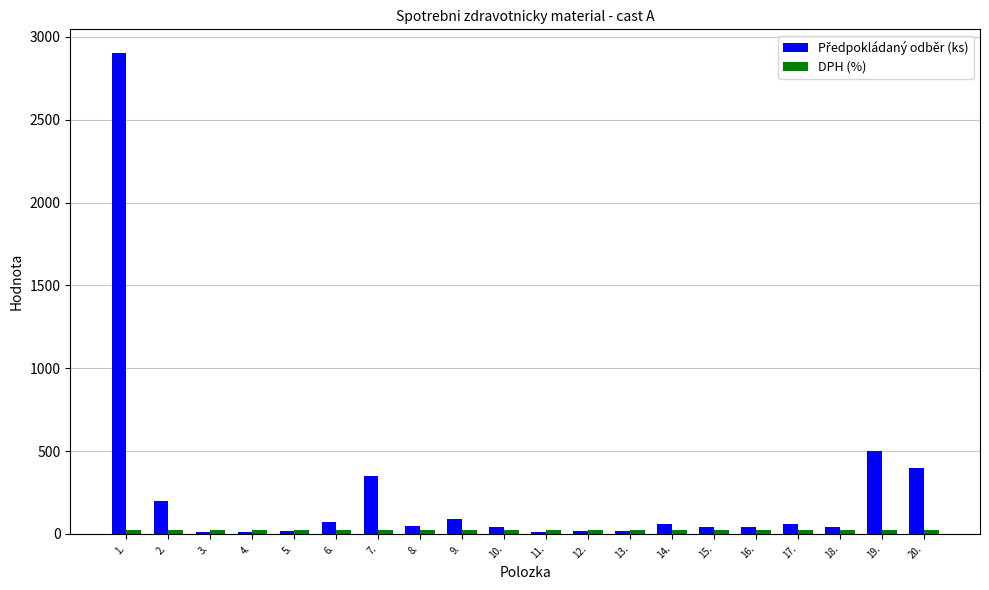

At which category is the sum across all series the highest?

1.